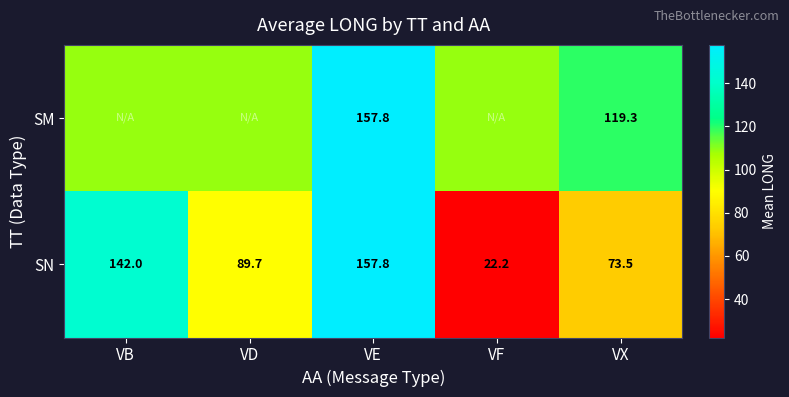

Rank the categories by SN value from highest to lowest.

VE, VB, VD, VX, VF